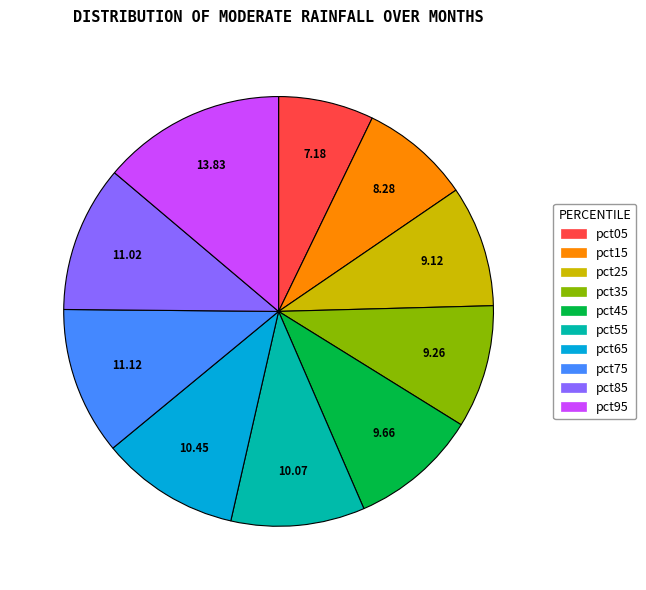

True or false: pct35 accounts for 2% of the total.

False